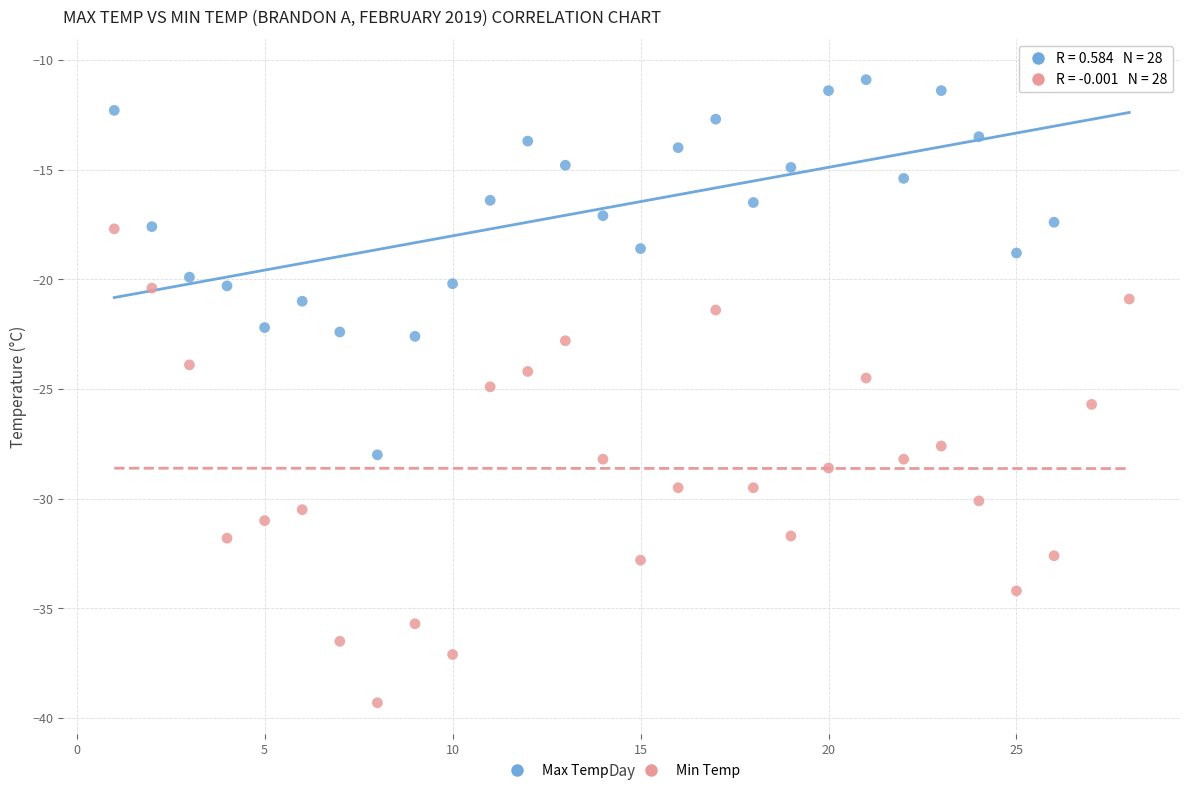

What are all the series names shown in the legend?

Max Temp, Min Temp